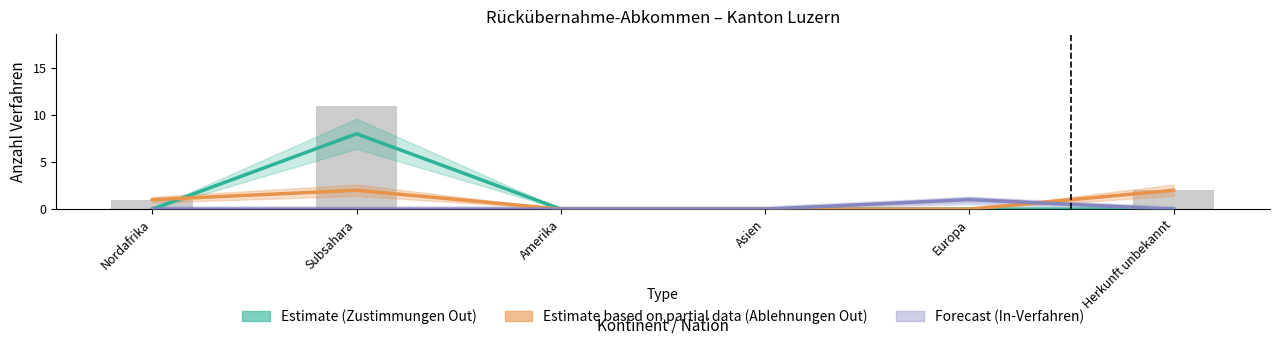

Which label corresponds to the largest value in the chart?

Subsahara